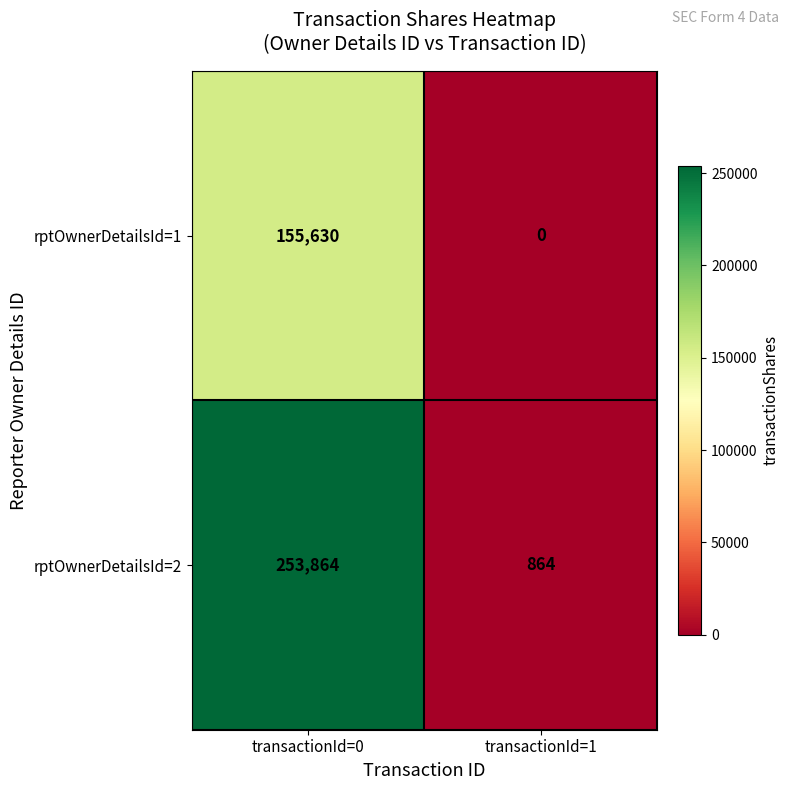

Reading right to left, transcribe all the data shown in this chart.

rptOwnerDetailsId=1: 0	155630
rptOwnerDetailsId=2: 864	253864